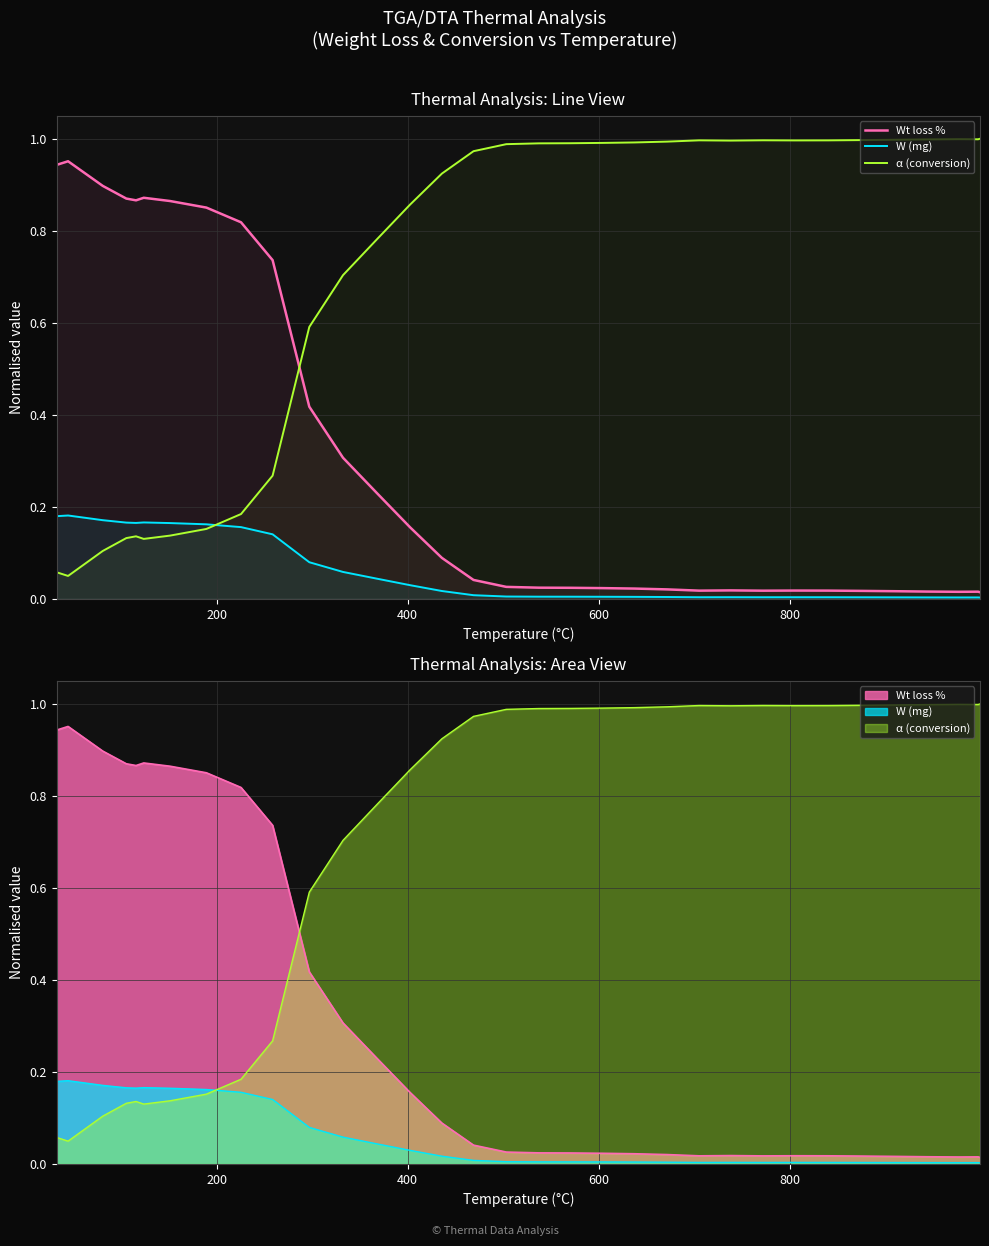

Reading left to right, transcribe all the data shown in this chart.

Wt loss %: 1.0	0.9	1.0	0.9	0.9	0.9	0.9	0.9	0.9	0.8	0.7	0.4	0.3	0.2	0.2	0.1	0.0	0.0	0.0	0.0	0.0	0.0	0.0	0.0	0.0	0.0	0.0	0.0	0.0	0.0	0.0	0.0	0.0	0.0
W (mg): 0.2	0.2	0.2	0.2	0.2	0.2	0.2	0.2	0.2	0.2	0.1	0.1	0.1	0.0	0.0	0.0	0.0	0.0	0.0	0.0	0.0	0.0	0.0	0.0	0.0	0.0	0.0	0.0	0.0	0.0	0.0	0.0	0.0	0.0
α (conversion): 0.0	0.1	0.0	0.1	0.1	0.1	0.1	0.1	0.2	0.2	0.3	0.6	0.7	0.8	0.9	0.9	1.0	1.0	1.0	1.0	1.0	1.0	1.0	1.0	1.0	1.0	1.0	1.0	1.0	1.0	1.0	1.0	1.0	1.0